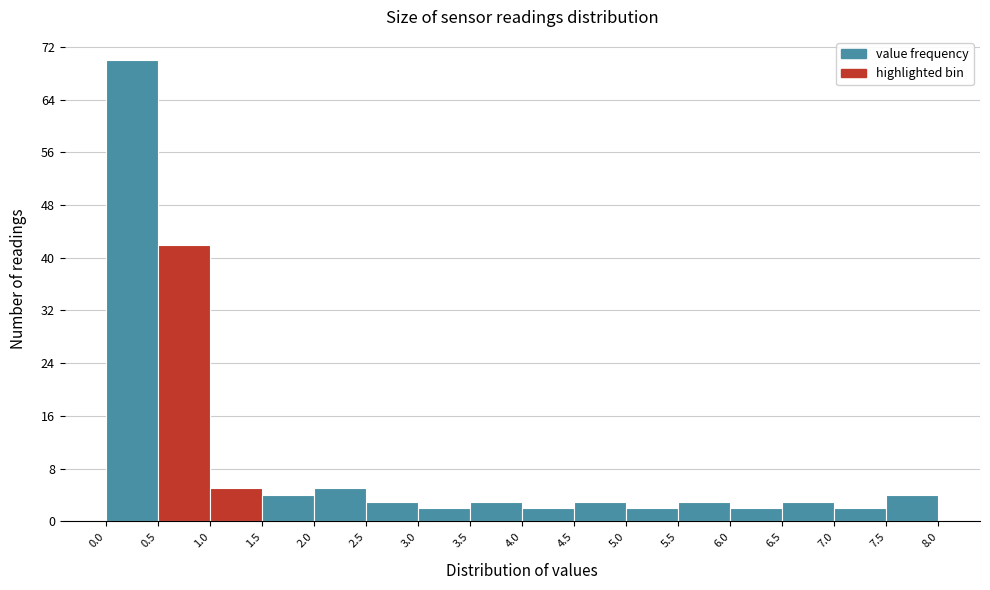

Reading left to right, list every bar in this chart as the range it spans on the x-axis followed by its height. The values are not printed on the chart, so give them approximately, as read against the axis.

0.0 to 0.5: 70
0.5 to 1.0: 42
1.0 to 1.5: 5
1.5 to 2.0: 4
2.0 to 2.5: 5
2.5 to 3.0: 3
3.0 to 3.5: 2
3.5 to 4.0: 3
4.0 to 4.5: 2
4.5 to 5.0: 3
5.0 to 5.5: 2
5.5 to 6.0: 3
6.0 to 6.5: 2
6.5 to 7.0: 3
7.0 to 7.5: 2
7.5 to 8.0: 4